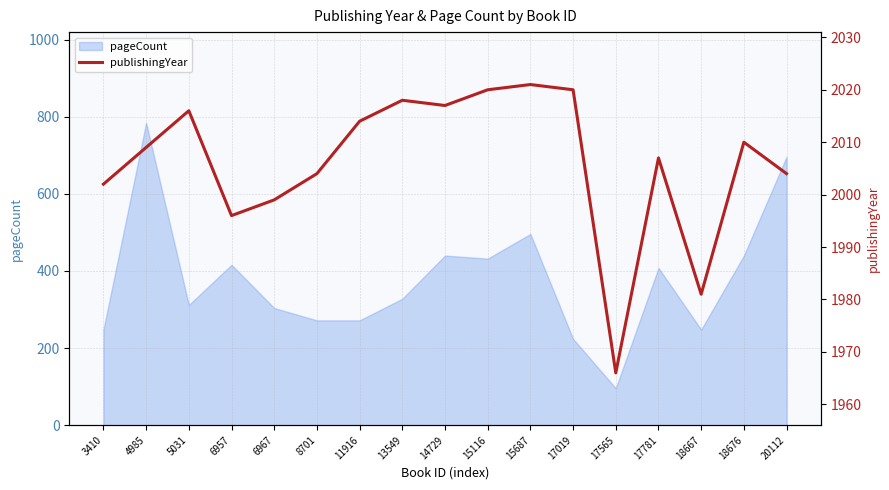

How many interior local peaks (higher than both neighbors) does the data have?

5